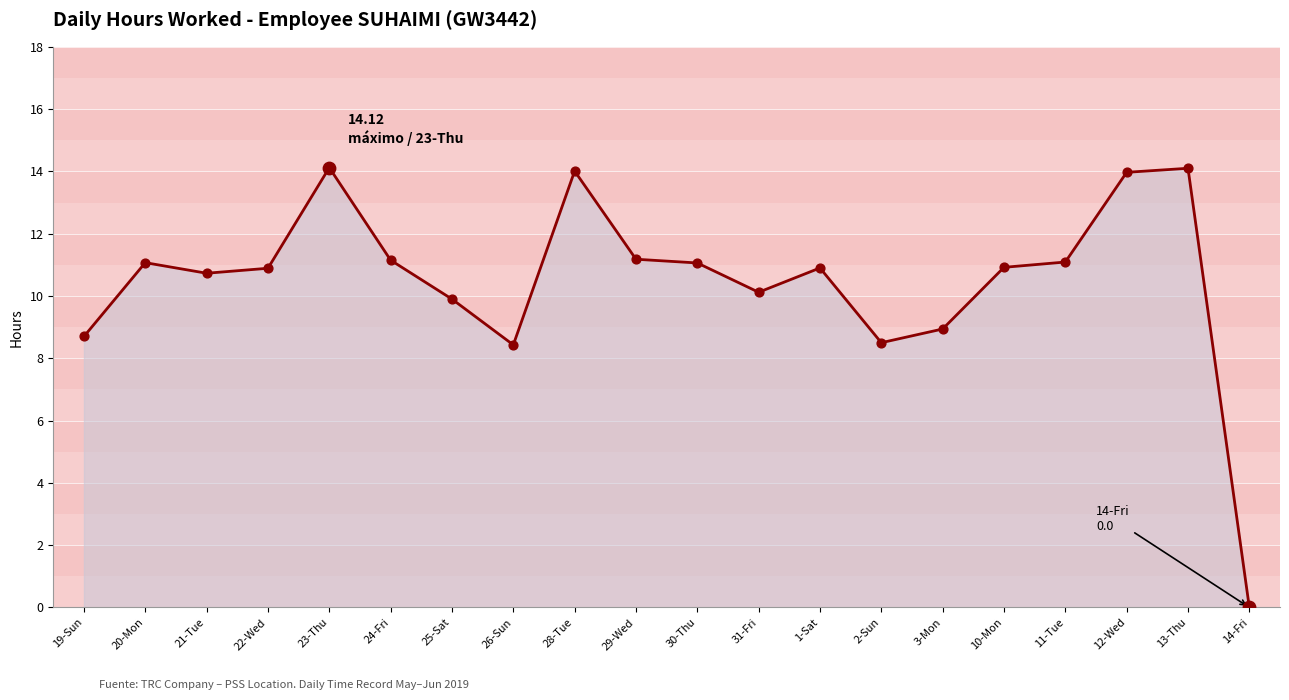

Between 10-Mon and 12-Wed, which is larger?

12-Wed